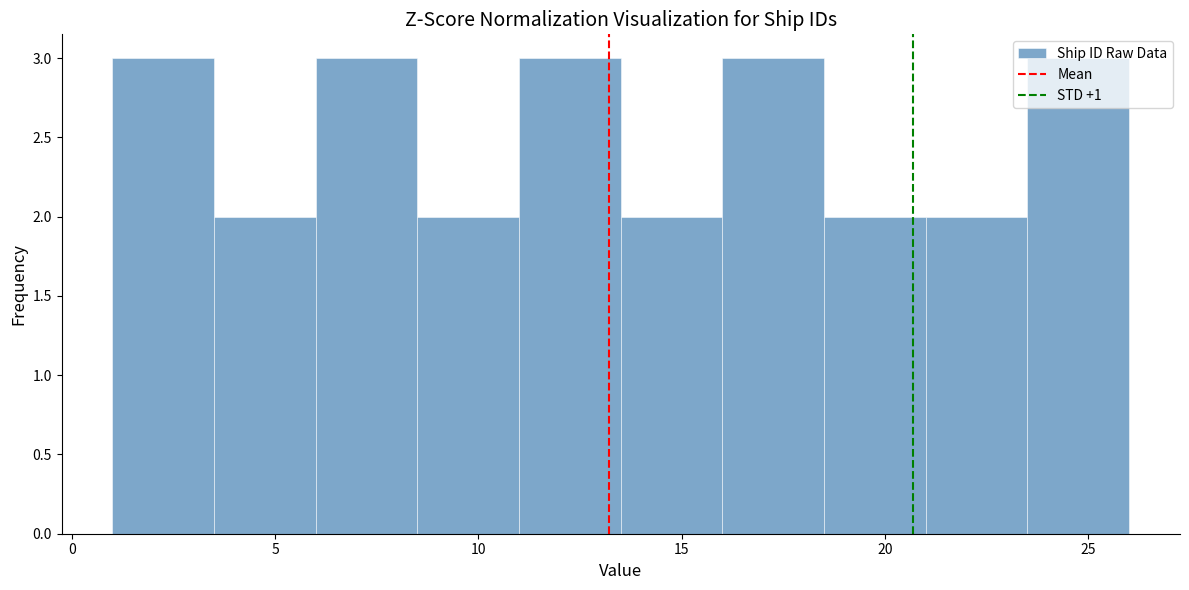

Reading left to right, transcribe this chart: for each bar, give the range it covers on the x-axis and its height. The values are not printed on the chart, so give them approximately, as read against the axis.

1.0 to 3.5: 3
3.5 to 6.0: 2
6.0 to 8.5: 3
8.5 to 11.0: 2
11.0 to 13.5: 3
13.5 to 16.0: 2
16.0 to 18.5: 3
18.5 to 21.0: 2
21.0 to 23.5: 2
23.5 to 26.0: 3